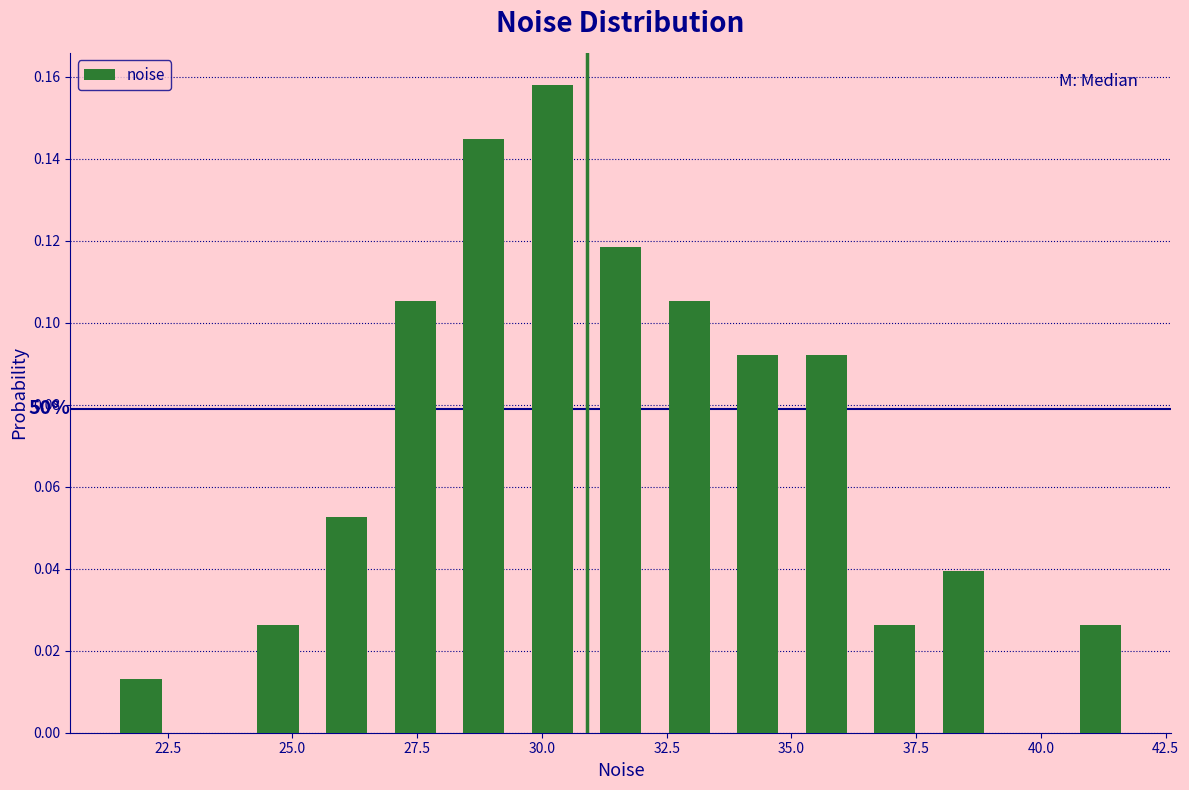

Around what value on the x-axis is the tallest bar? Give the approximate position of its centre, as read against the axis.

30.0